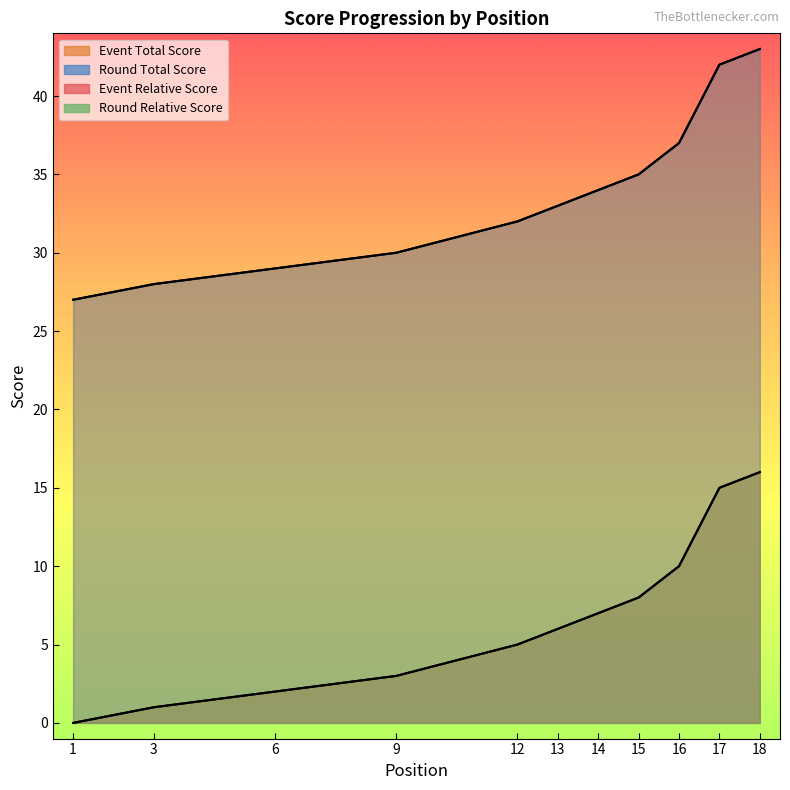

Which series changed the most between 6 and 16?

event_relative_score